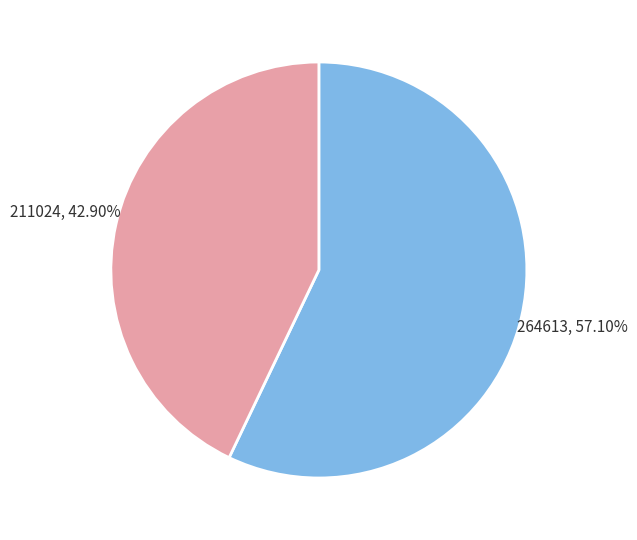

What is the majority slice?

264613